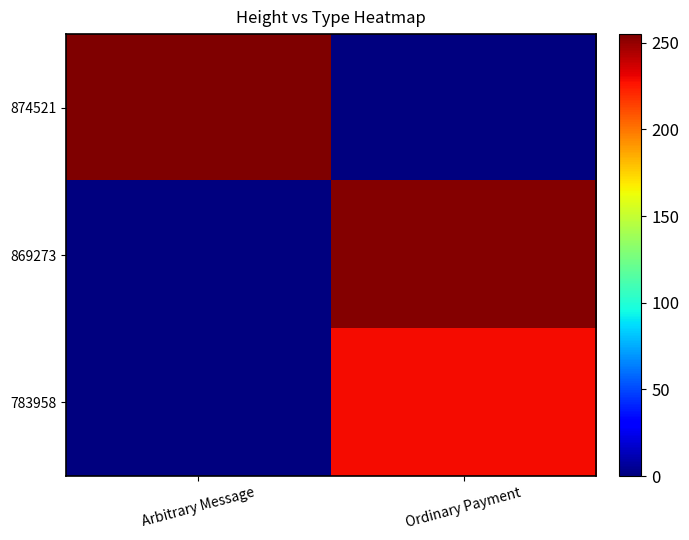

How many categories are shown in the chart?

2